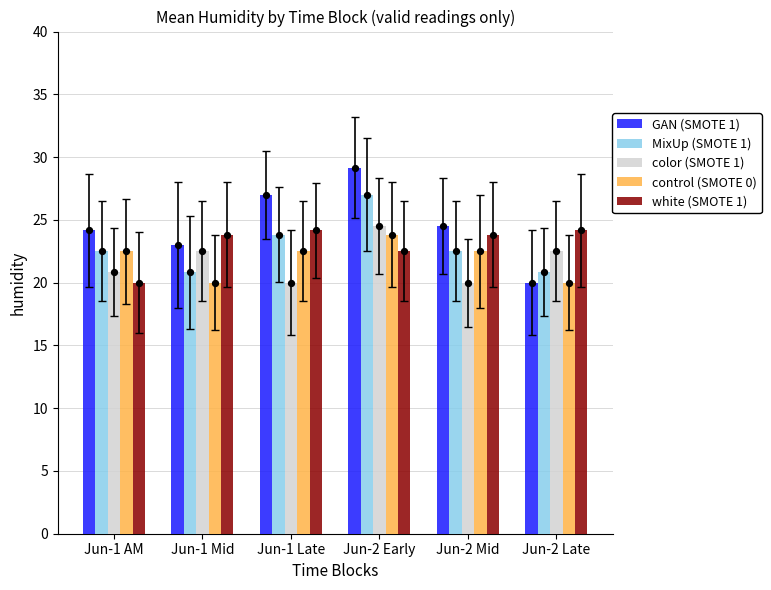

What are all the series names shown in the legend?

GAN (SMOTE 1), MixUp (SMOTE 1), color (SMOTE 1), control (SMOTE 0), white (SMOTE 1)